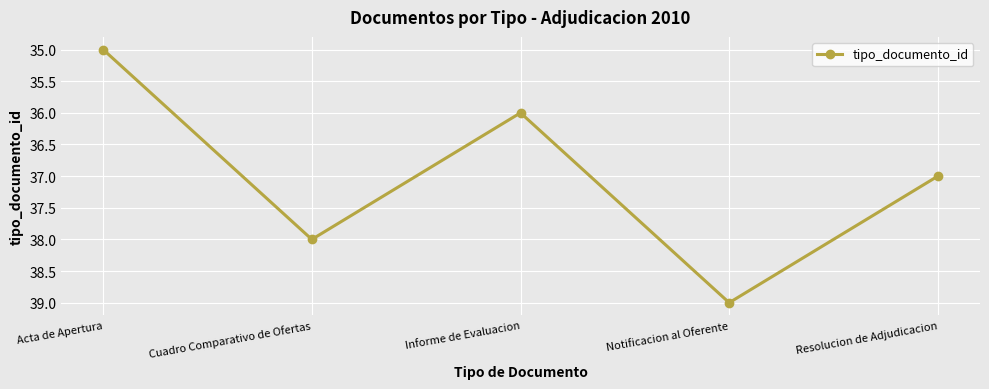

What position from the right is Resolucion de Adjudicacion?

1